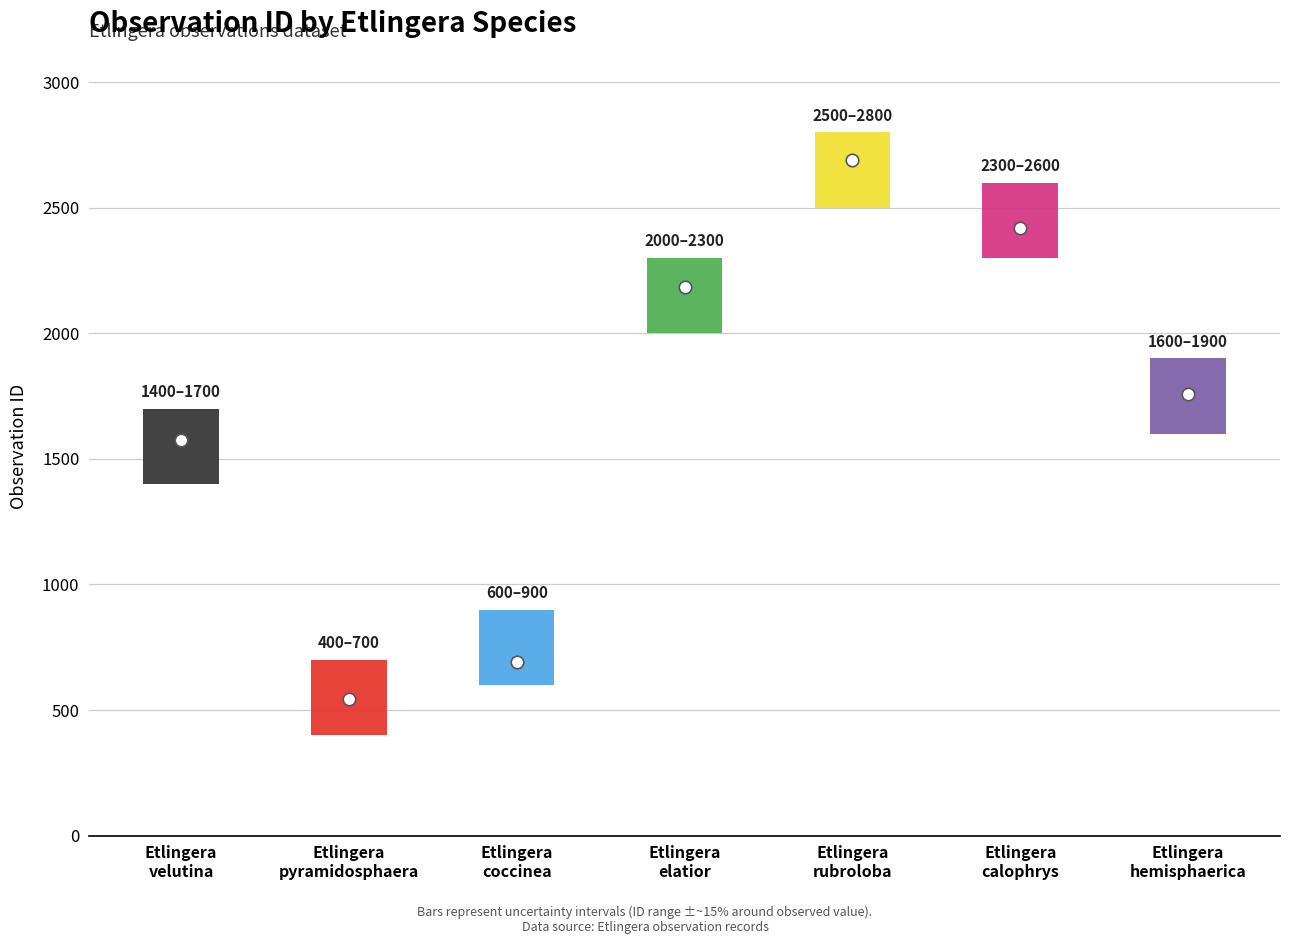

What is the difference between the maximum and minimum values?

2145